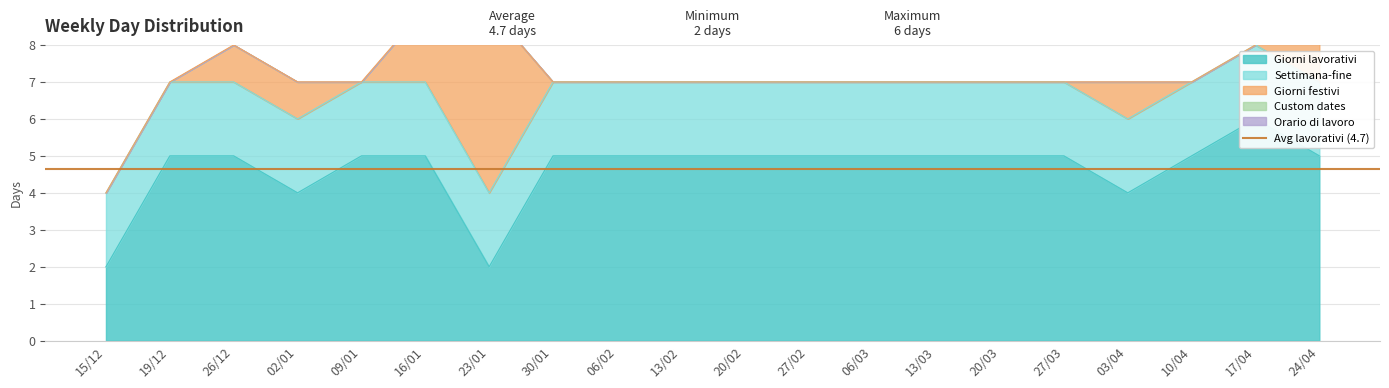

What is the spread (max minus min) of values at 06/02?

5